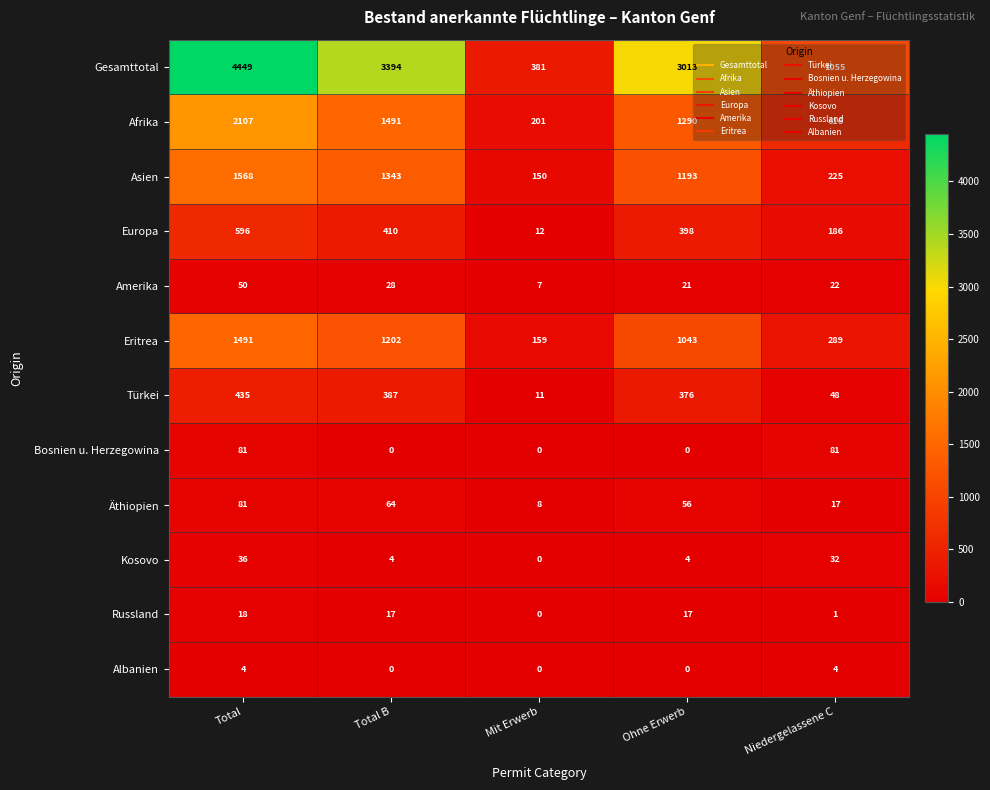

What is the greatest value displayed?

4449